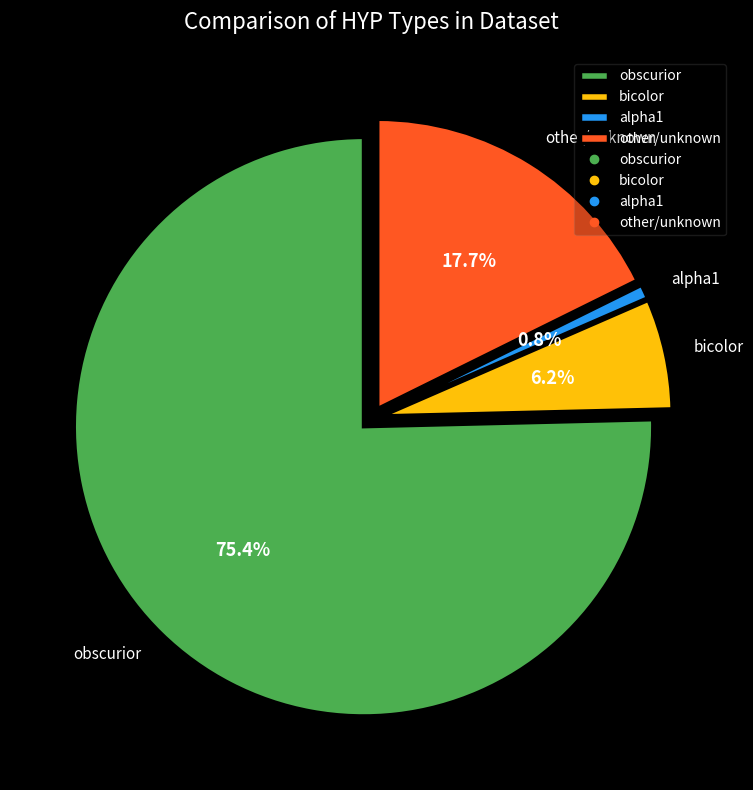

The obscurior slice represents 84% of the pie. True or false?

False